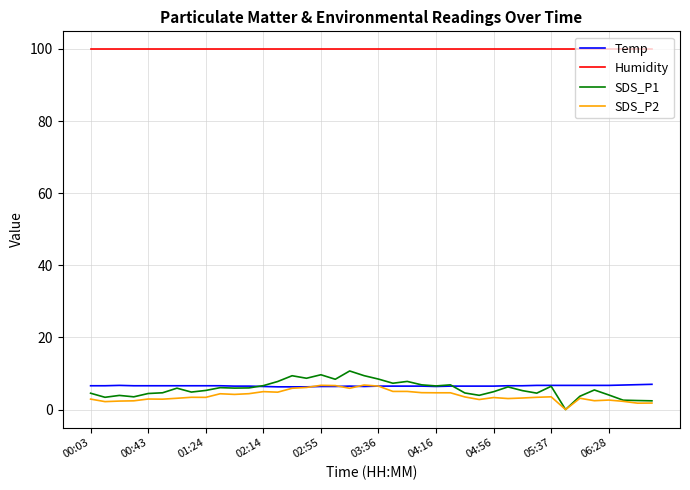

Is this an area chart (filled region under the line)?

No